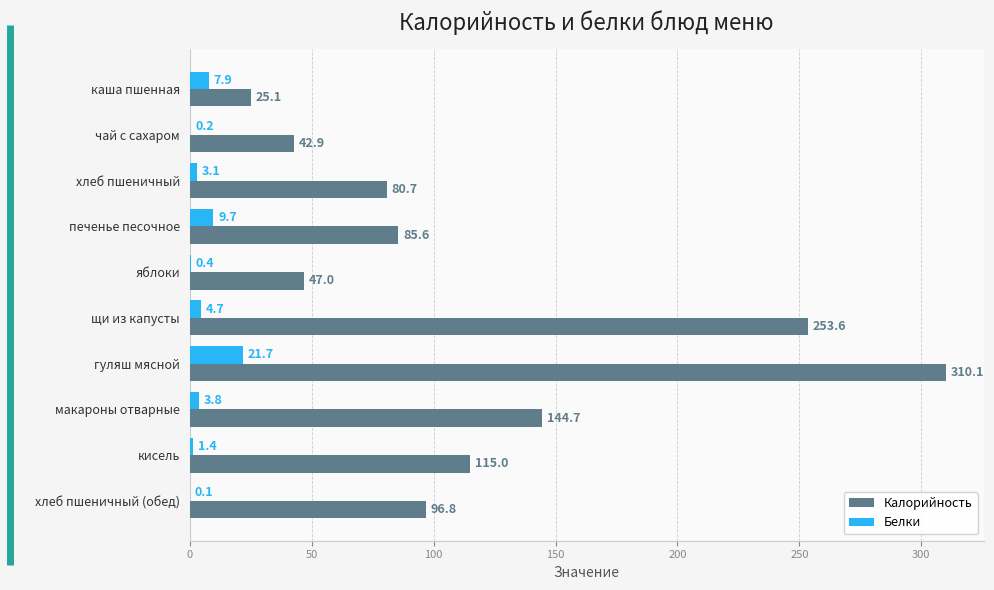

Between яблоки and кисель, which series saw the biggest shift?

Калорийность